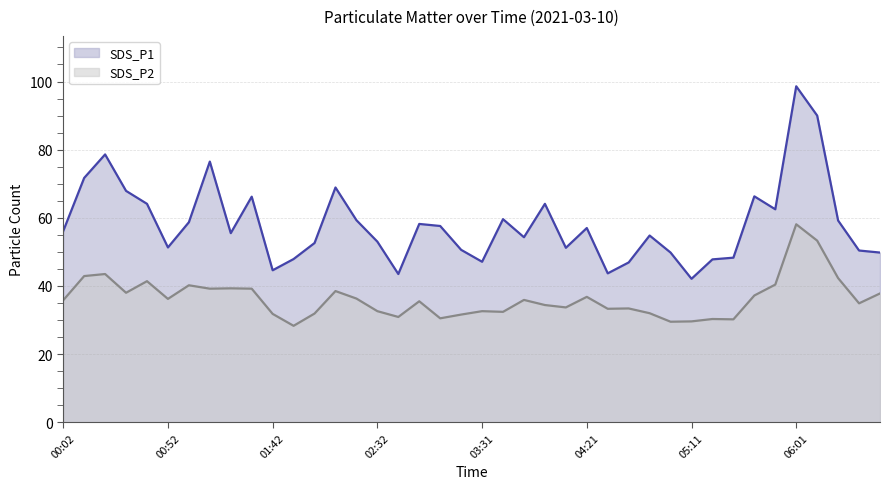

Which series has the largest total across all categories?

SDS_P1